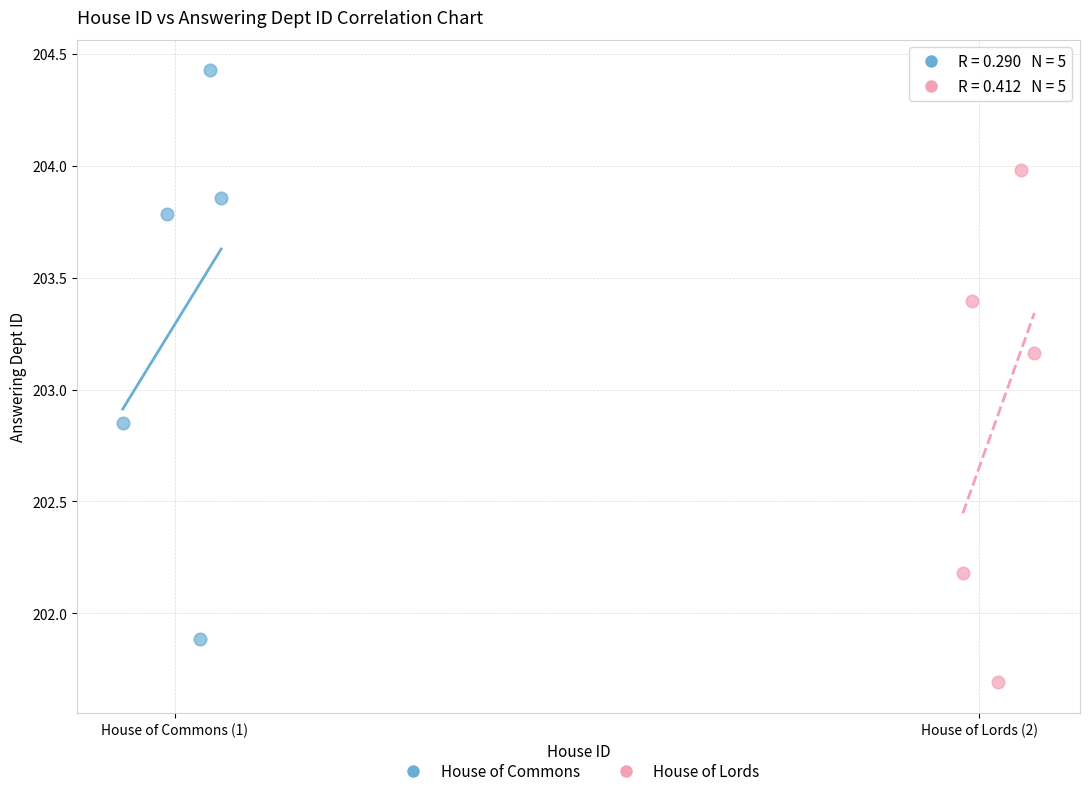

Which series contains the lowest Y value?

House of Lords